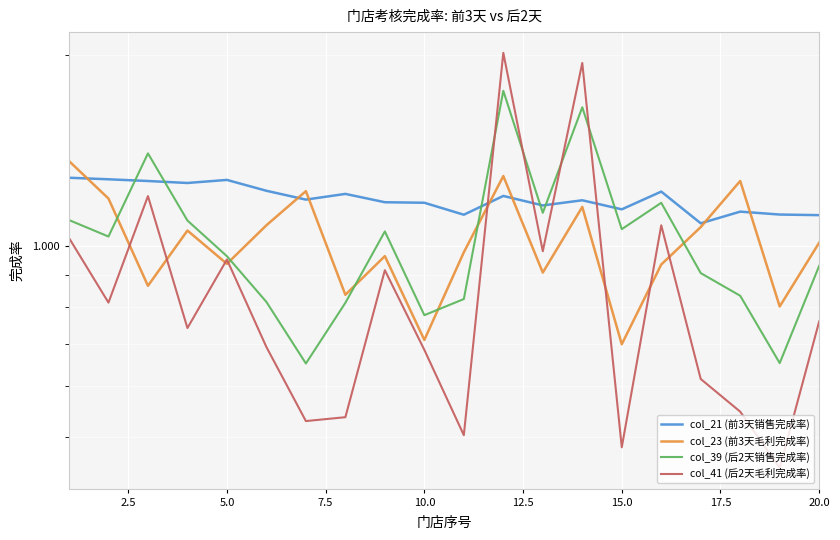

Which series has the largest range (max minus min)?

col_41 (后2天毛利完成率)